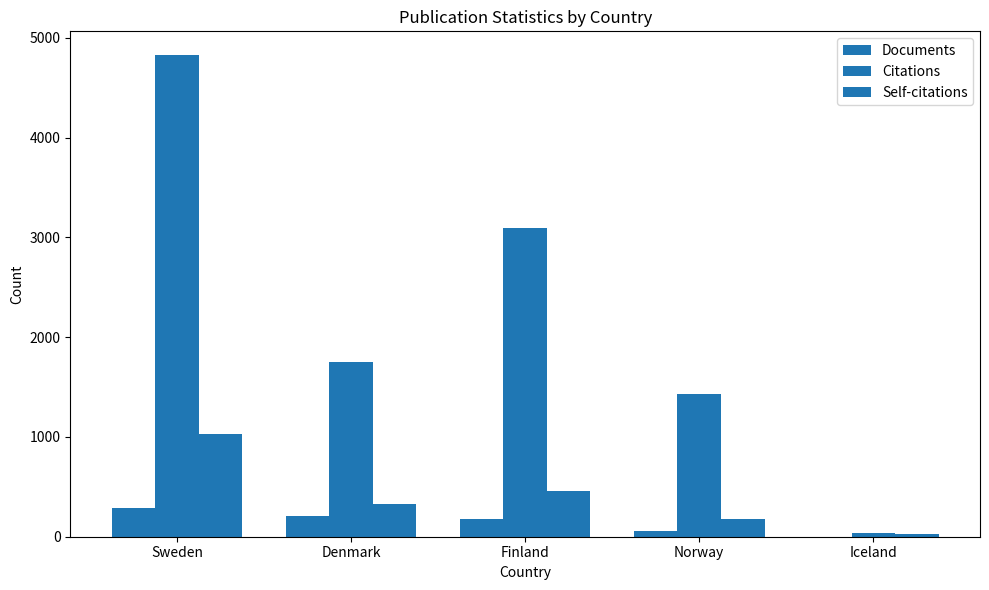

At Norway, list the series in order from largest to smallest.

Citations, Self-citations, Documents